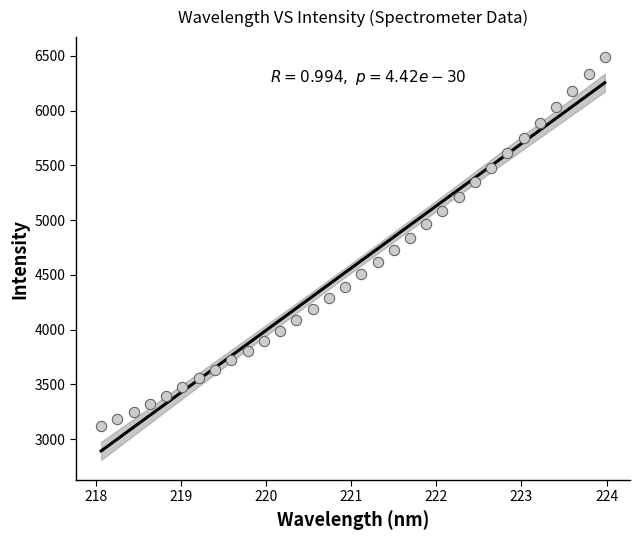

What is the range of X values (max minus min)?

5.9